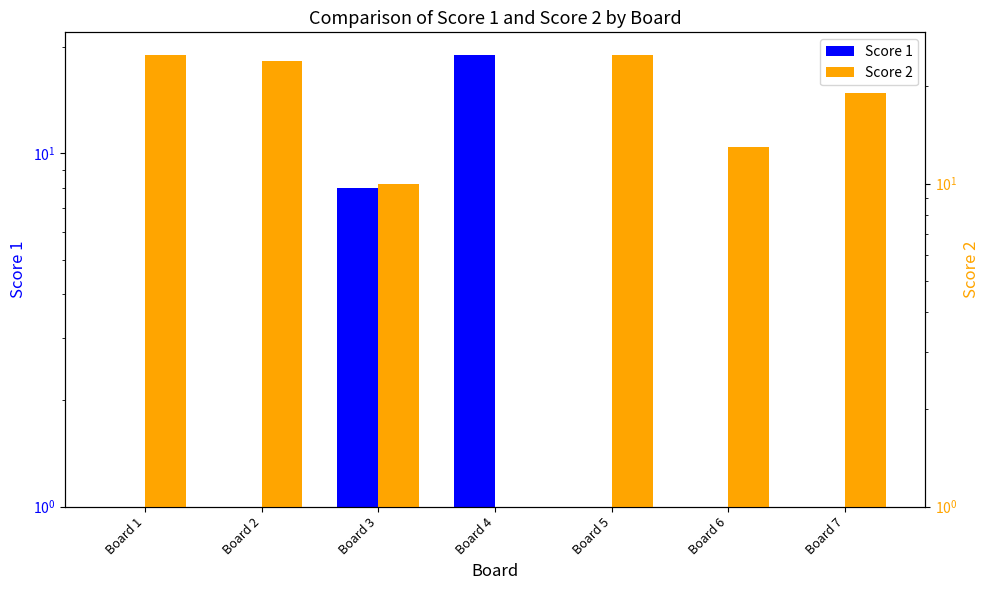

List the series in order of their peak value, lowest first.

Score 1, Score 2